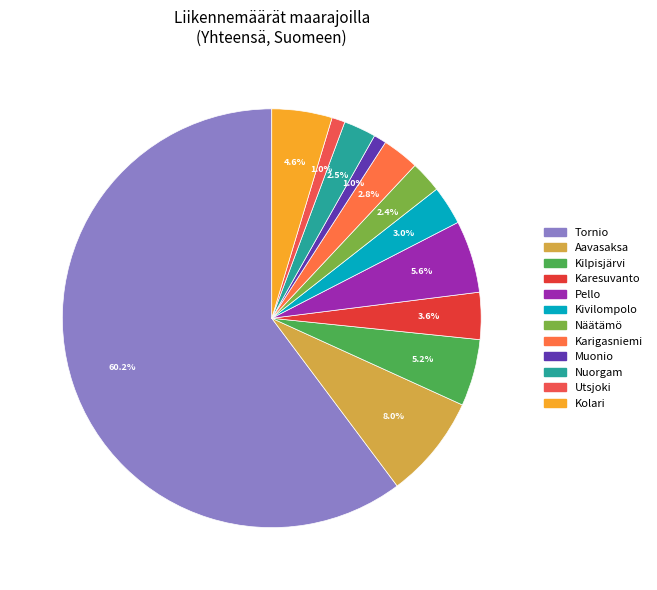

Approximately how many times larger is the value at Muonio compared to Kivilompolo?

0.3